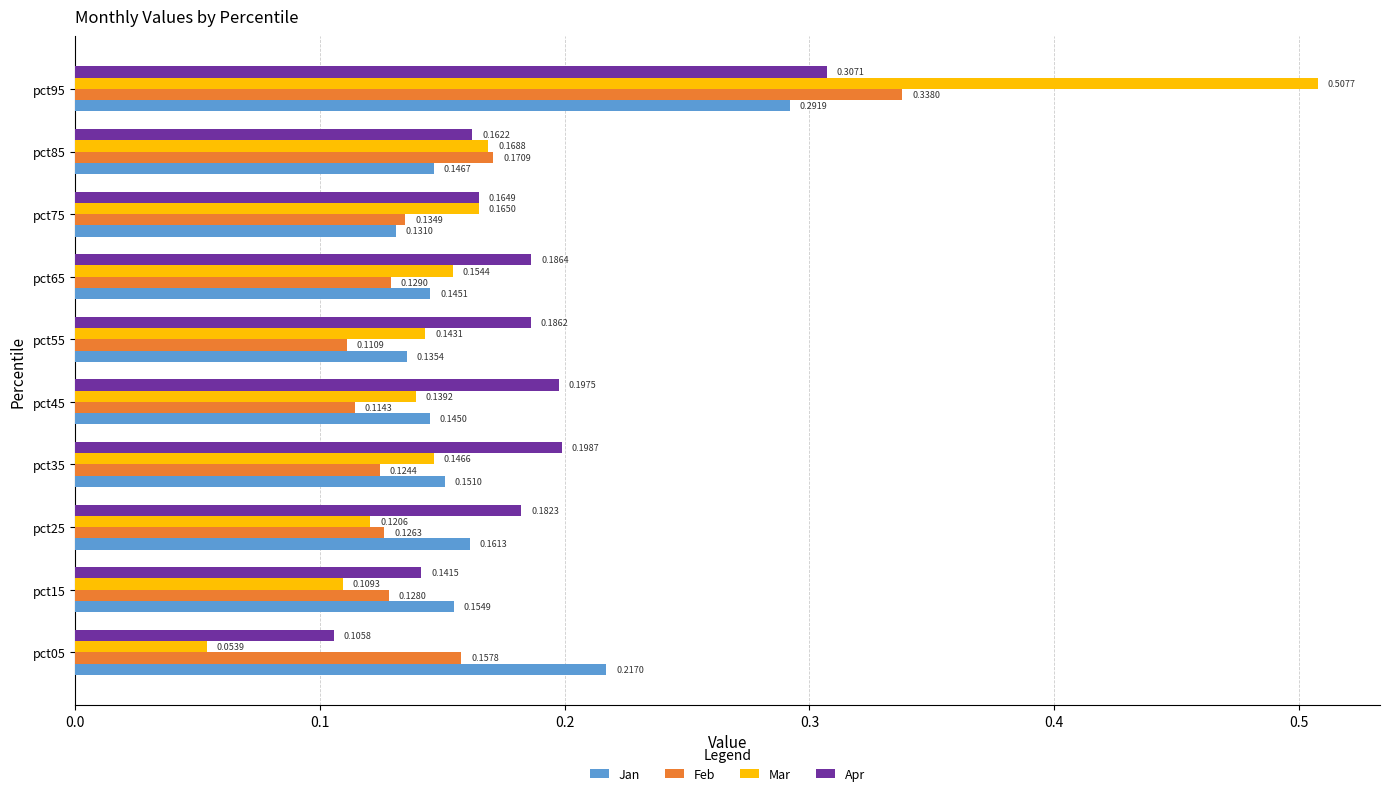

At which label is Jan closest to 0?

pct75